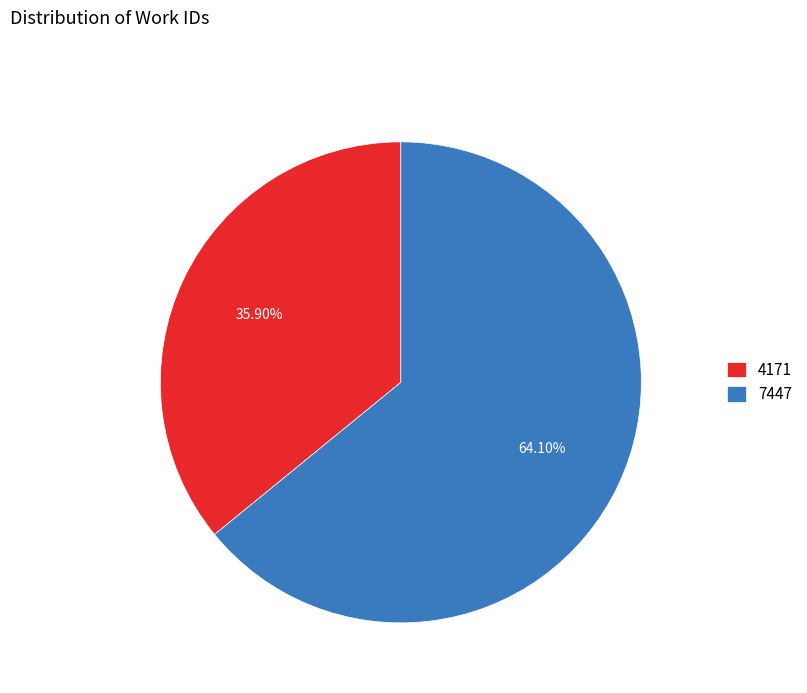

What is the majority slice?

7447